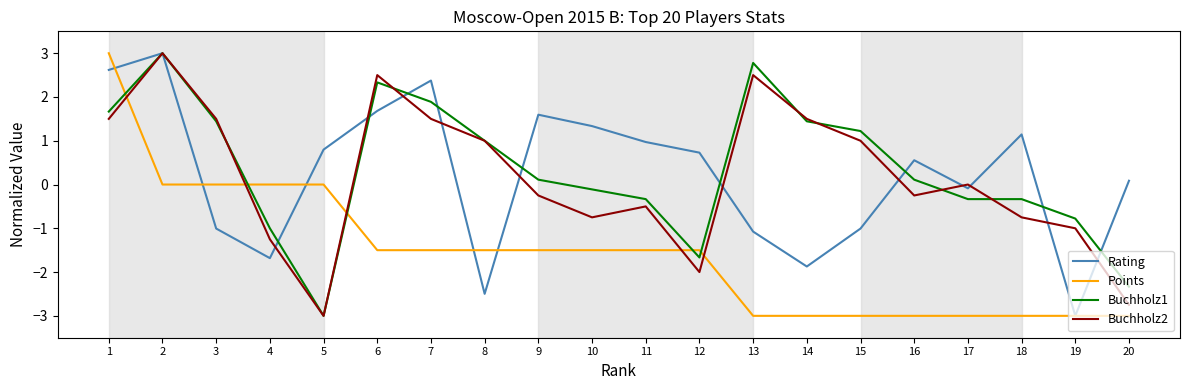

Does the chart have visible grid lines?

No